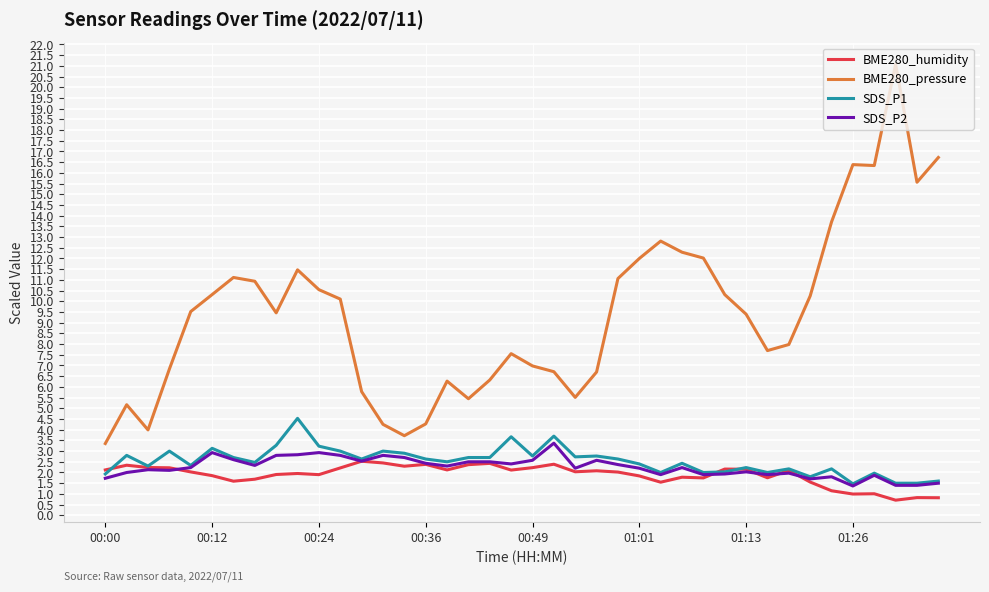

Rank the series by their maximum value, from highest to lowest.

BME280_pressure, SDS_P1, SDS_P2, BME280_humidity